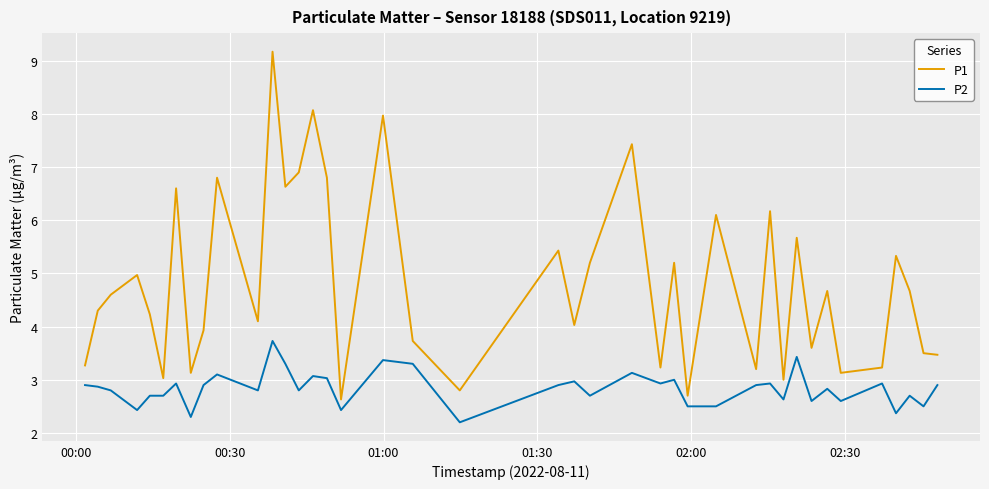

What is the sum of all P2 values?

113.6